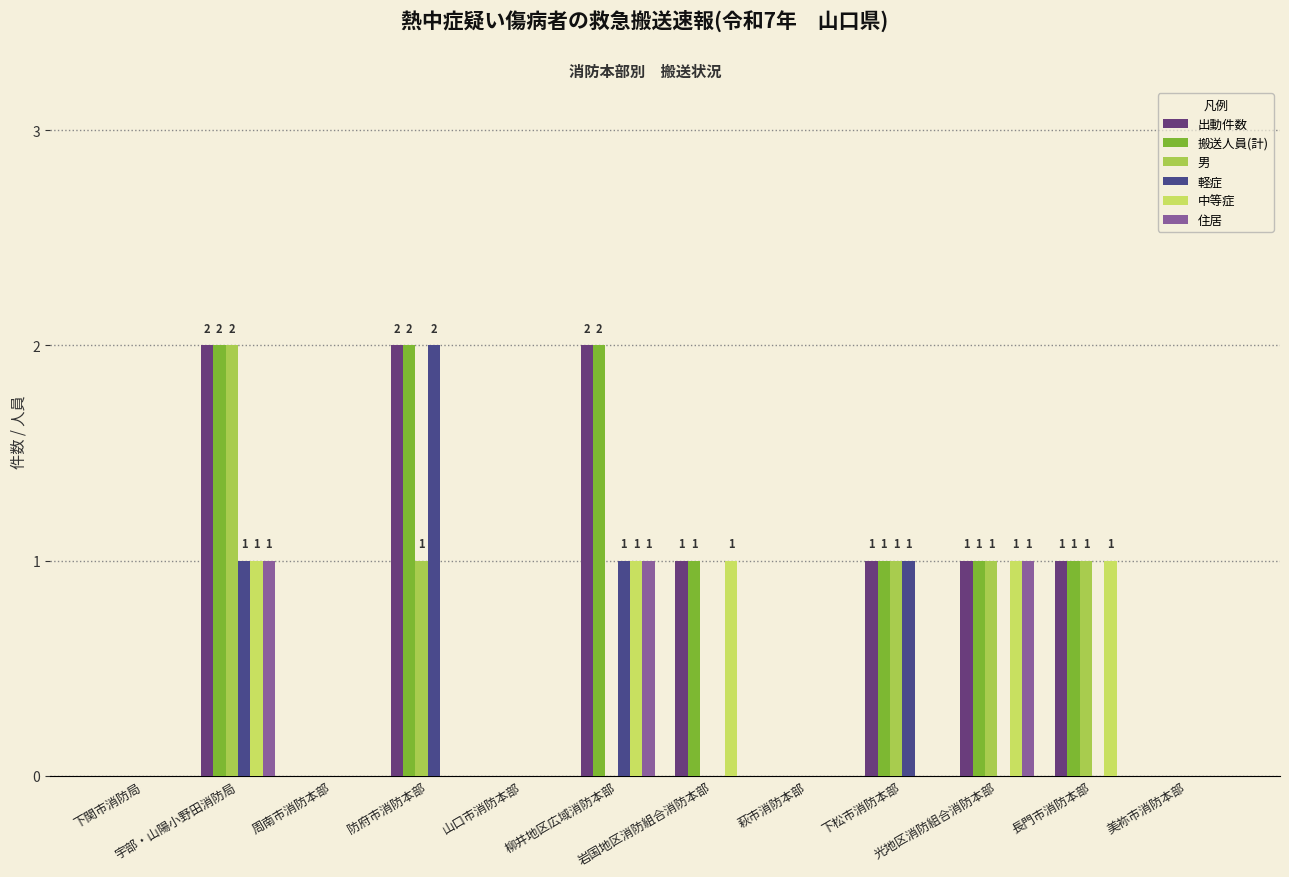

At 萩市消防本部, list the series in order from smallest to largest.

出動件数, 搬送人員(計), 男, 軽症, 中等症, 住居